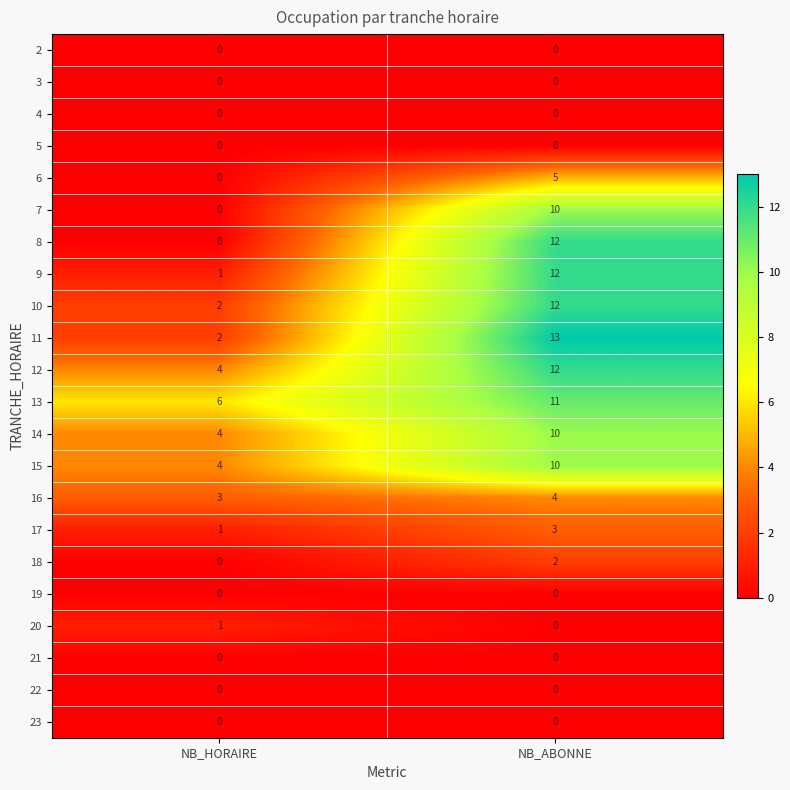

How many data points does each series have?

2